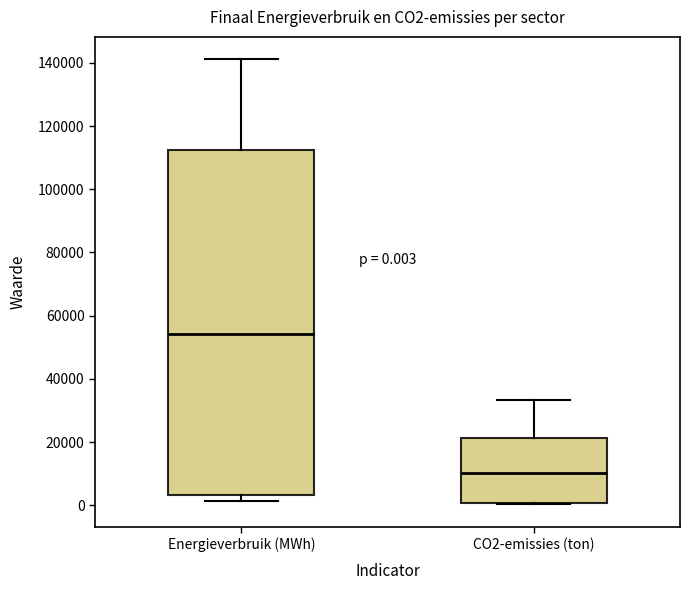

Which box is the tallest, from its lower edge to its upper edge?

Energieverbruik (MWh)